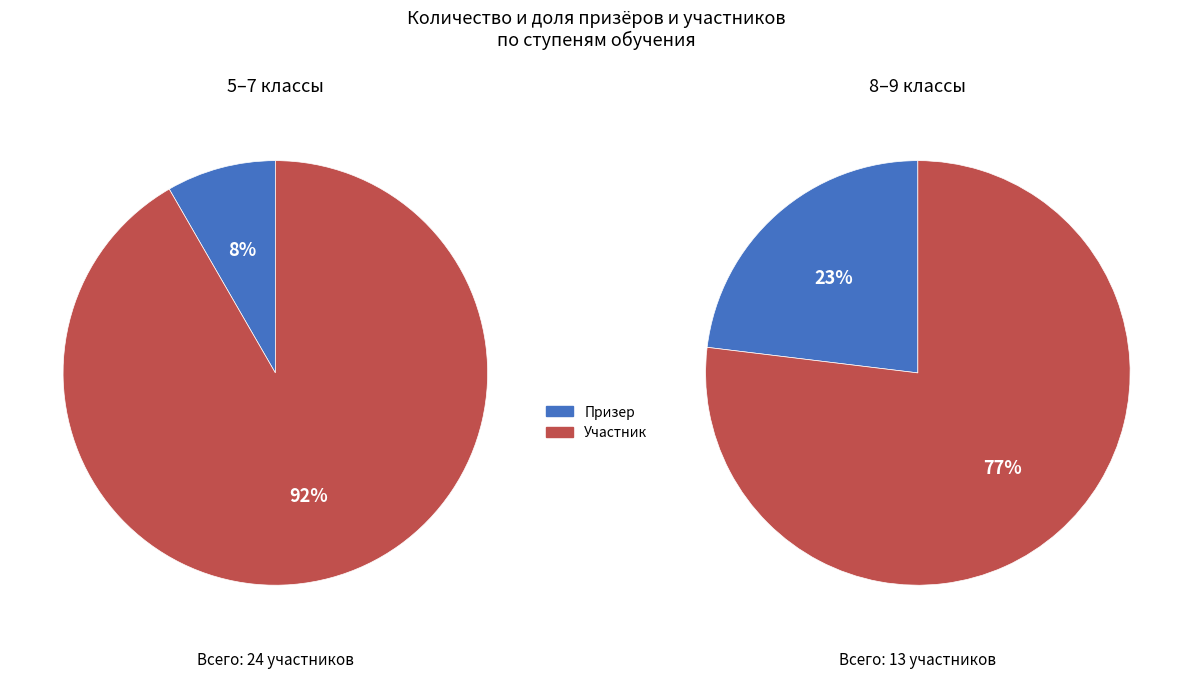

Is the sum of призер and участник greater than half?

Yes